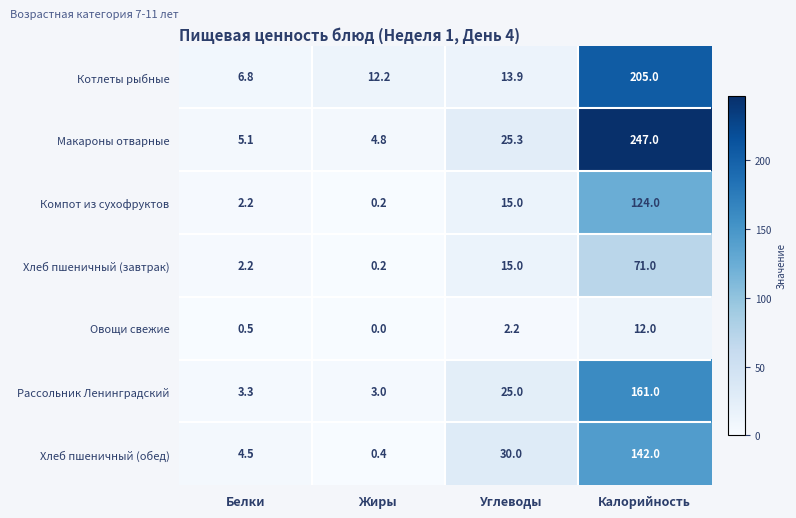

Which series has the widest spread of values?

Макароны отварные